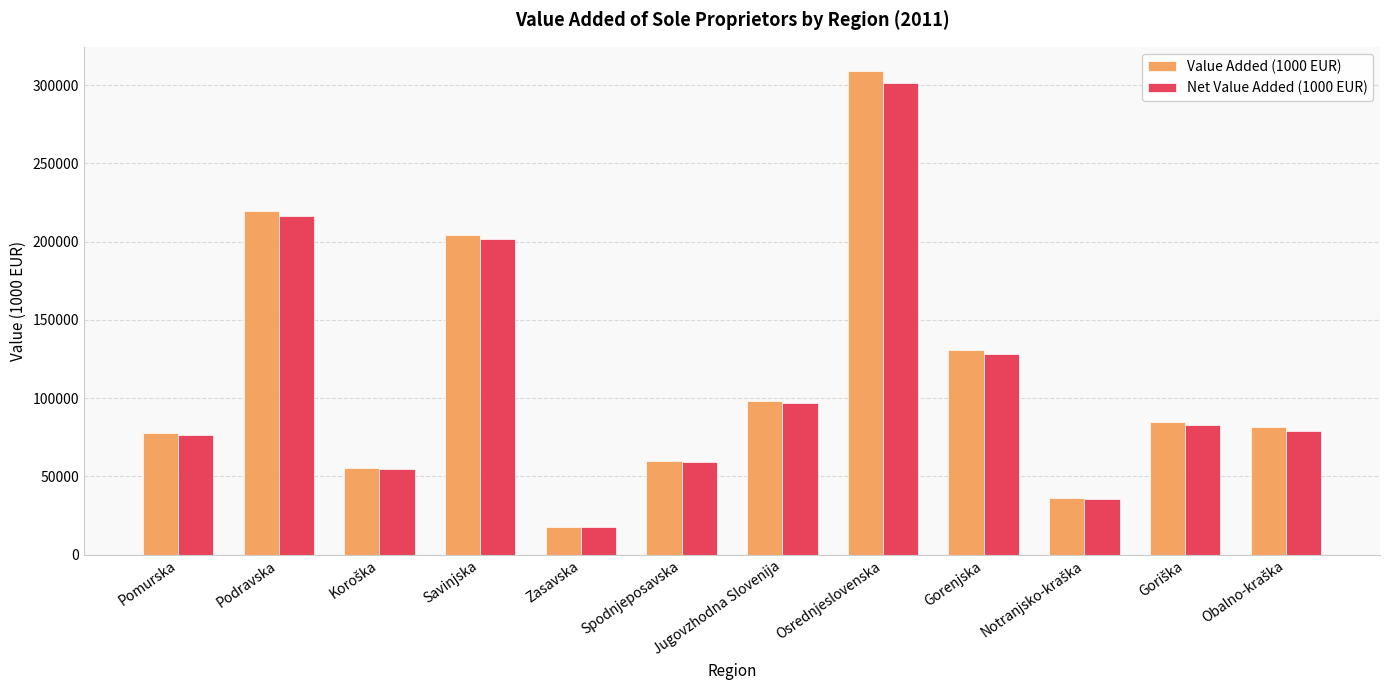

At which label is Net Value Added (1000 EUR) closest to 159465?

Gorenjska